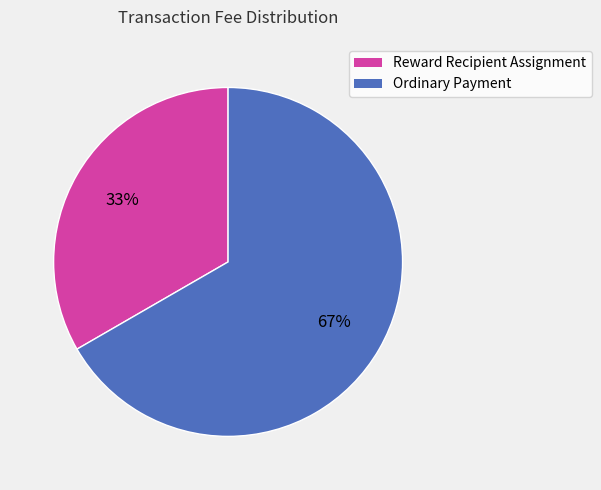

Combined, do Ordinary Payment and Reward Recipient Assignment account for over 50%?

Yes